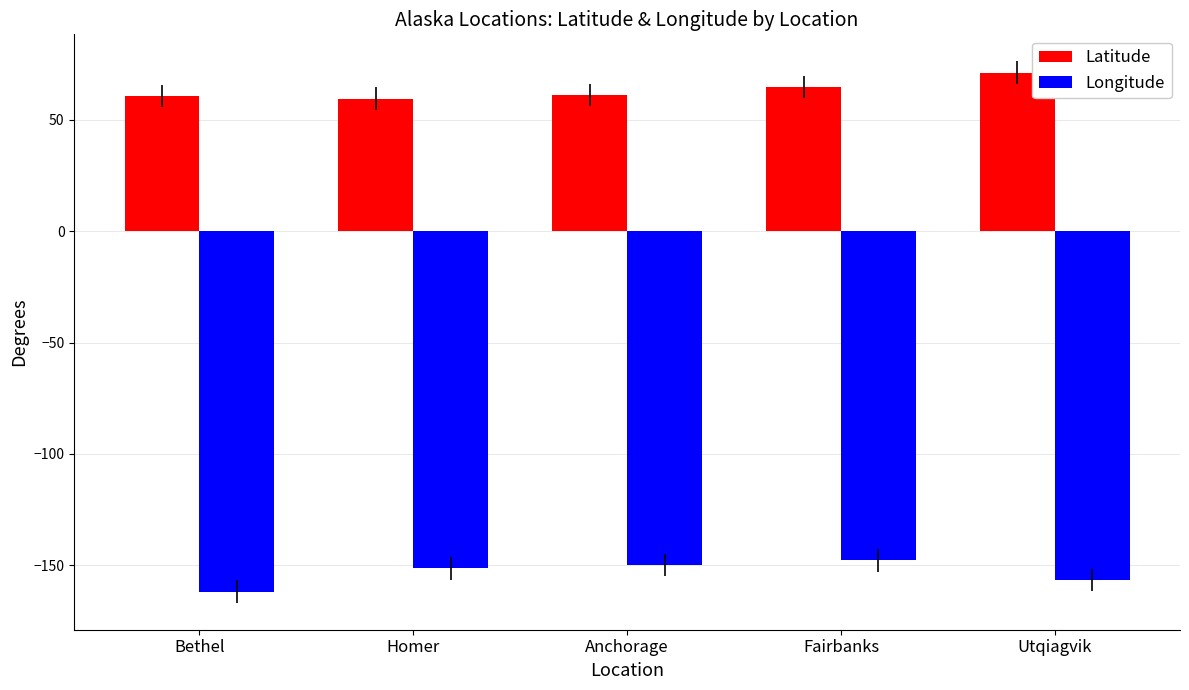

At Bethel, list the series in order from smallest to largest.

Longitude, Latitude